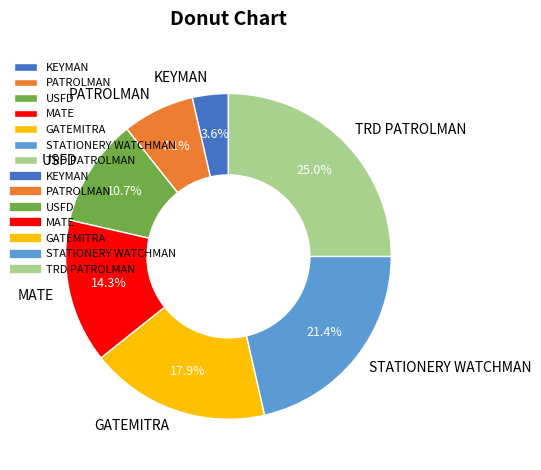

Is the sum of GATEMITRA and PATROLMAN greater than half?

No